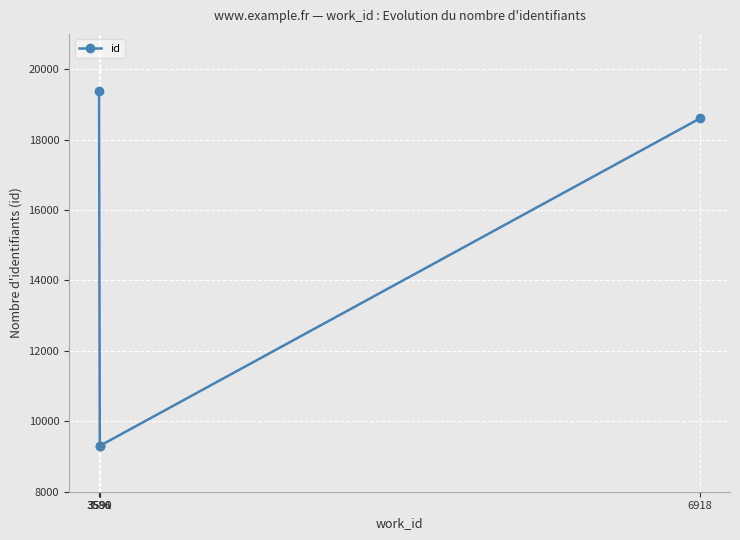

Which has a higher value, 6918 or 3591?

6918